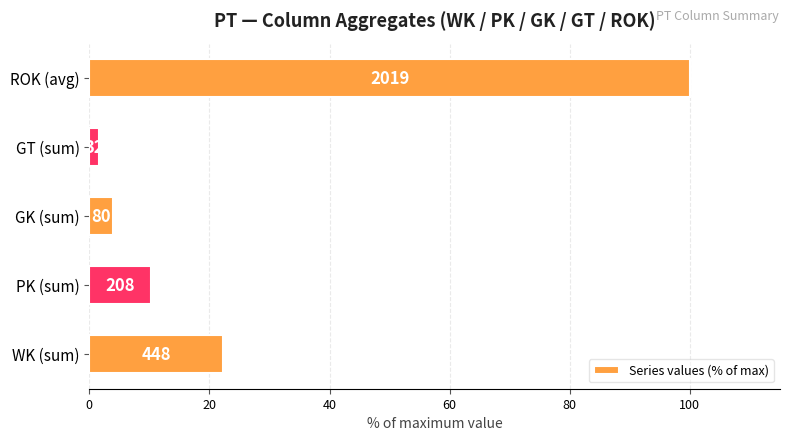

How many bars are there in total?

5